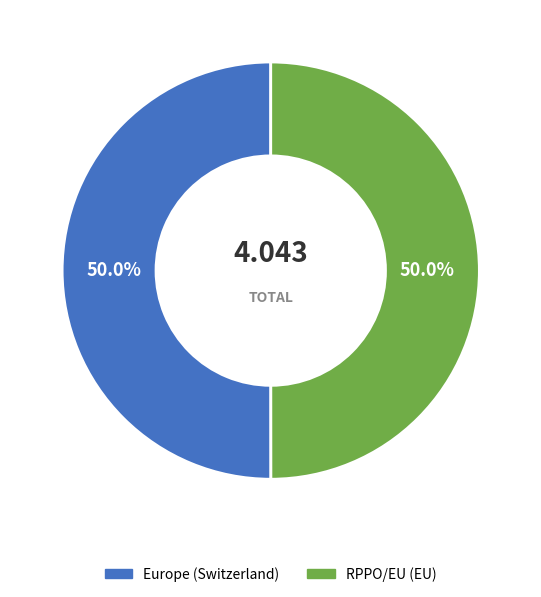

What portion of the pie excludes Europe (Switzerland)?

50.0%